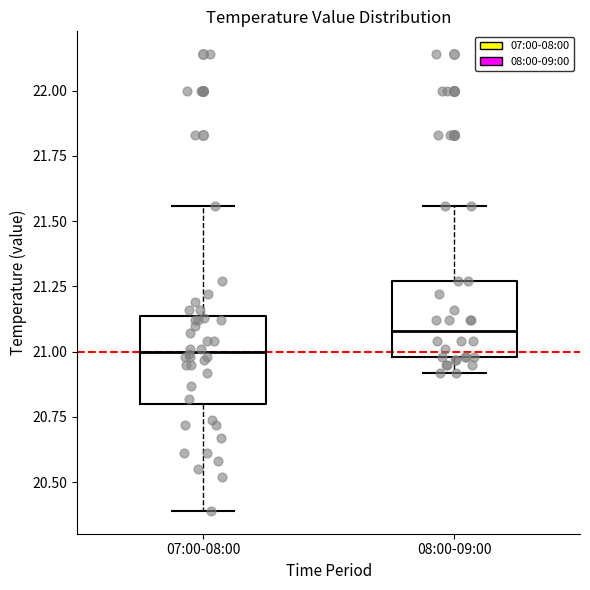

Reading left to right, transcribe this box plot: for each box, give where its median line is, the range the box spans, and where its two whiskers end, as read against the y-axis. The values are not printed on the chart, so give them approximately, as read against the axis.

07:00-08:00: median 21.00, box 20.80 to 21.15, whiskers 20.40 to 21.55
08:00-09:00: median 21.10, box 21.00 to 21.25, whiskers 20.90 to 21.55